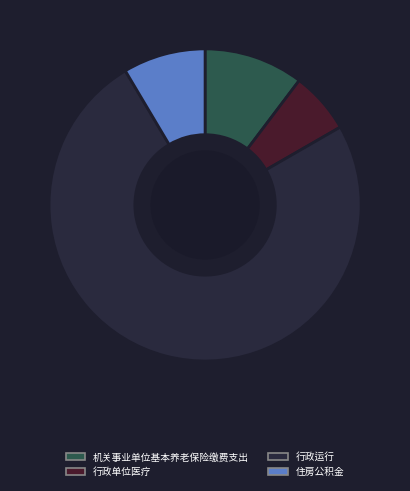

True or false: 行政单位医疗 accounts for 6% of the total.

True